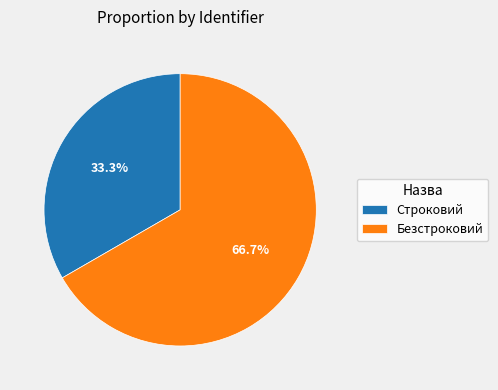

Rank the categories by value from highest to lowest.

Безстроковий, Строковий